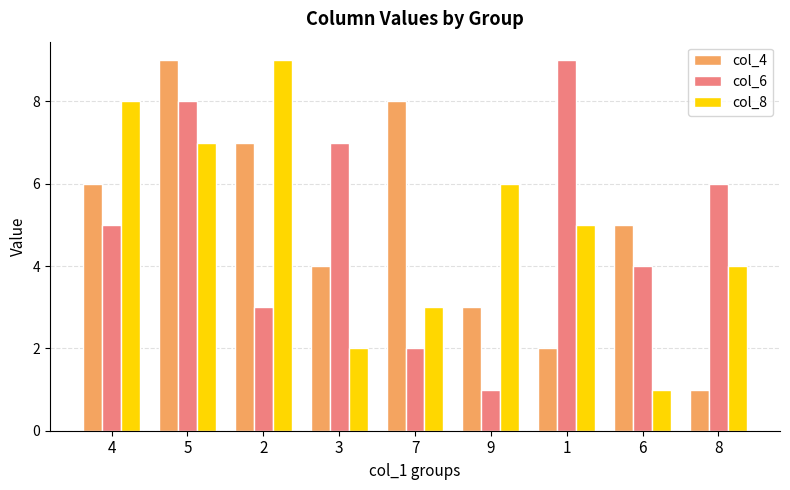

How many groups of bars are there?

9